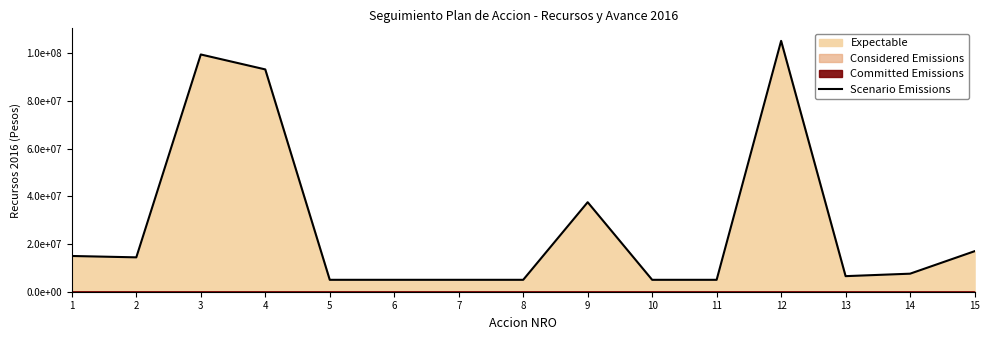

Which has a higher value, 6 or 9?

9